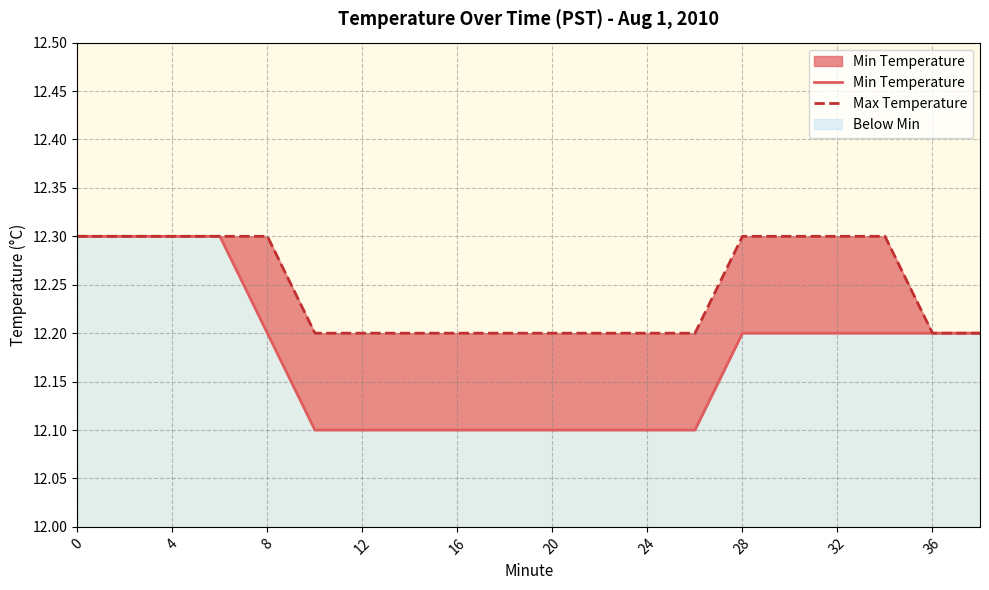

True or false: Min Temperature has a value of 20.7 at 28.

False